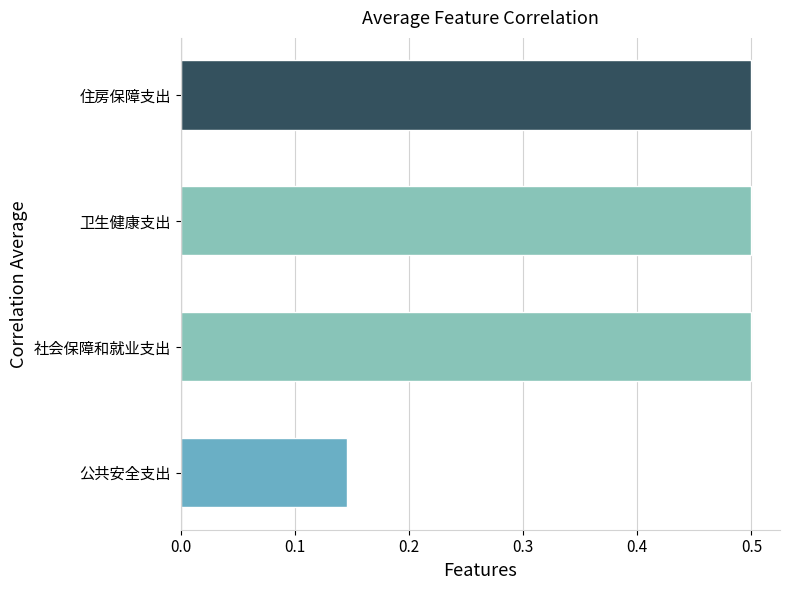

At which label is the value closest to 0?

公共安全支出